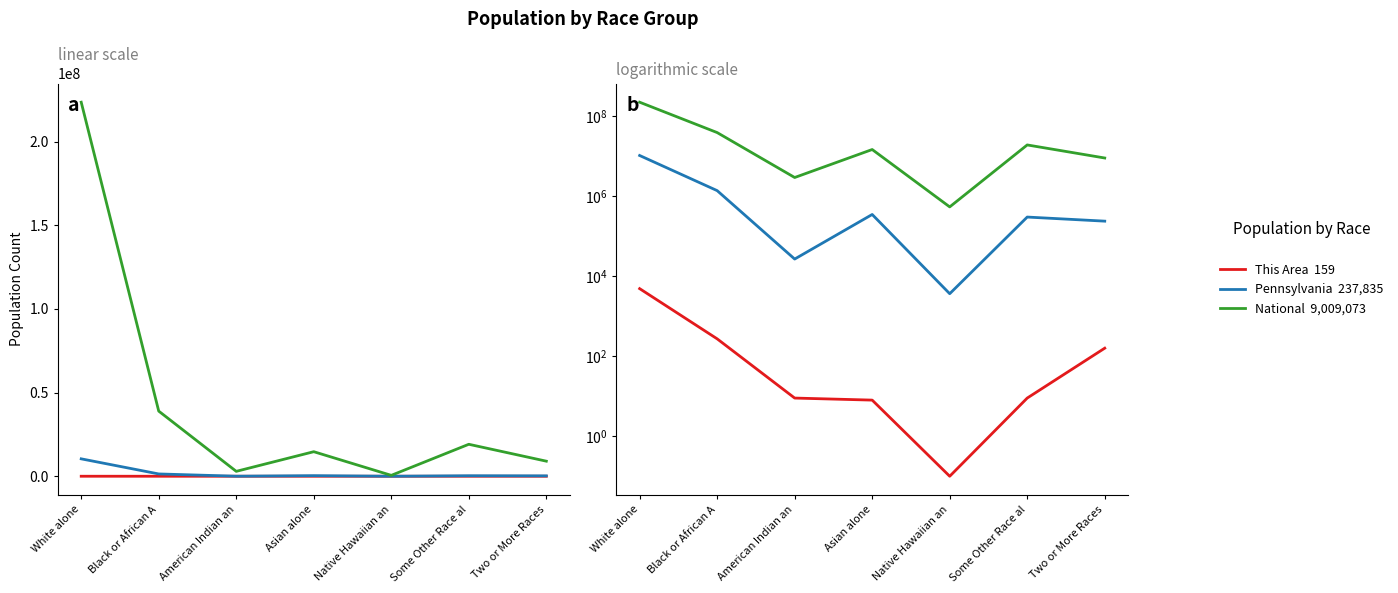

What is the difference between the This Area values at American Indian an and White alone?

4882.0